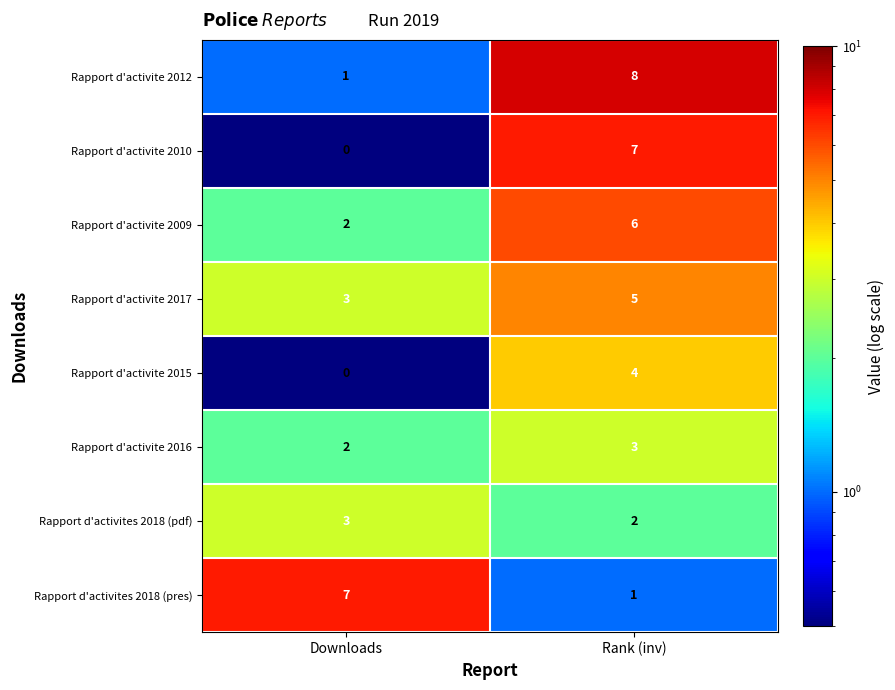

At which label is Rapport d'activite 2010 closest to 3?

Downloads